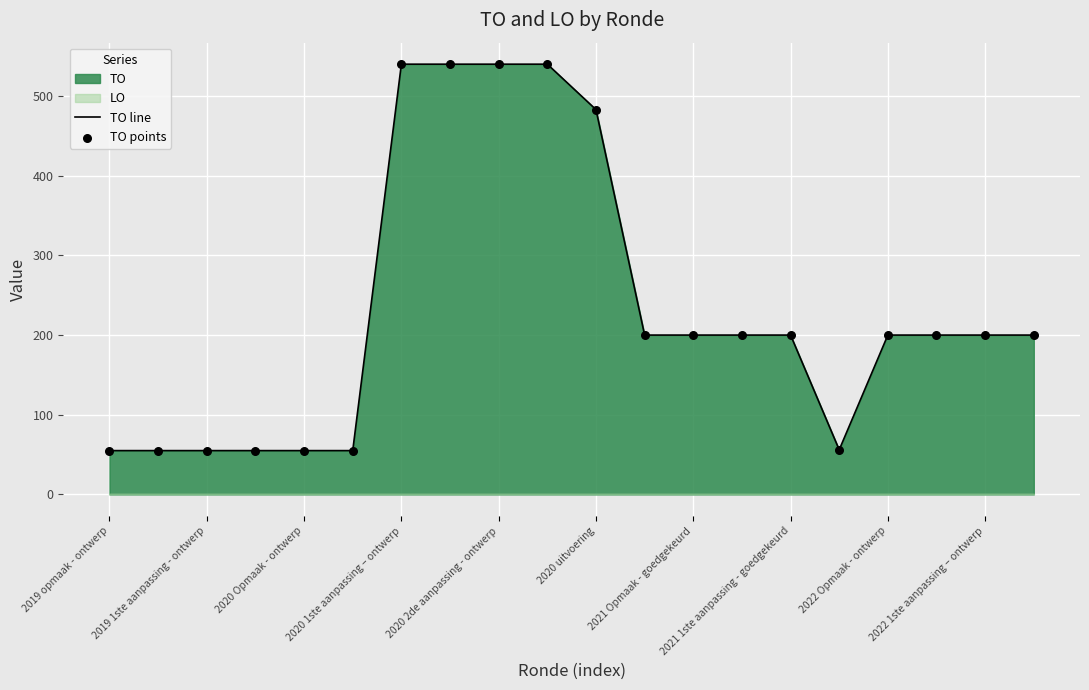

Which series has the largest total across all categories?

TO line